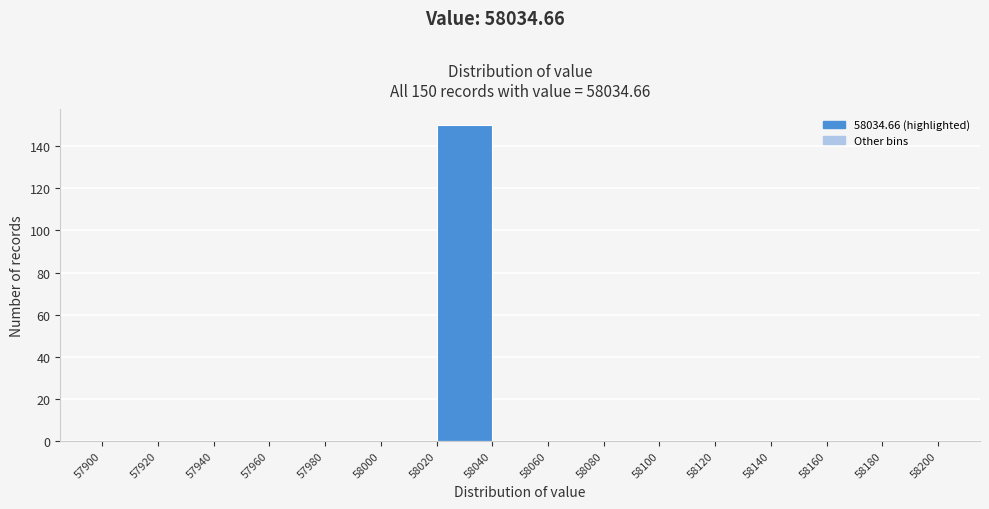

Which range on the x-axis has the tallest bar?

58020 to 58040